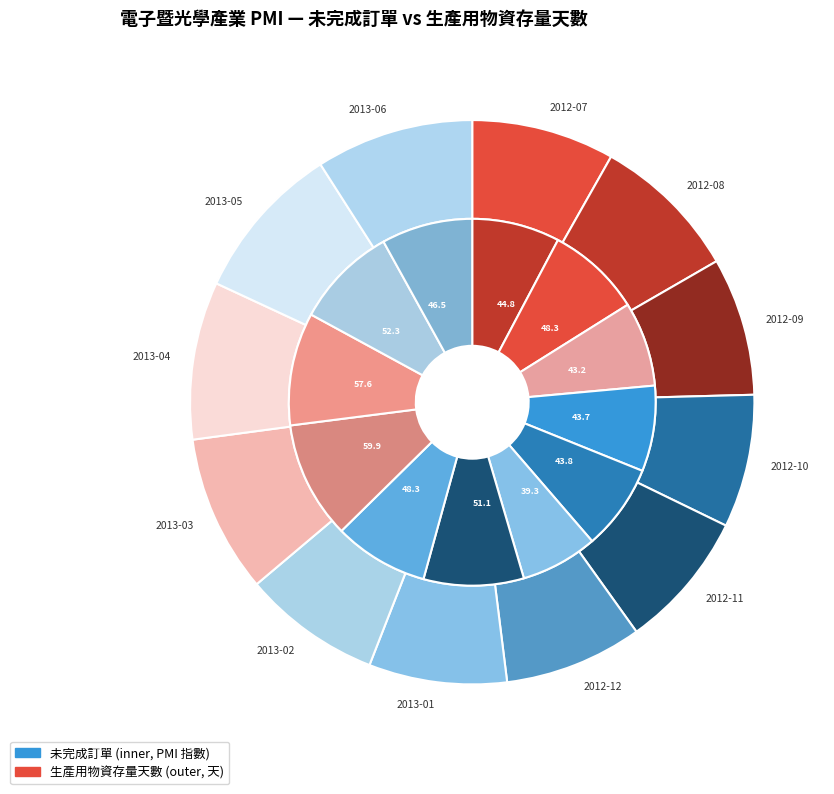

Do 2012-08 and 2012-07 together represent more than half of the pie?

No